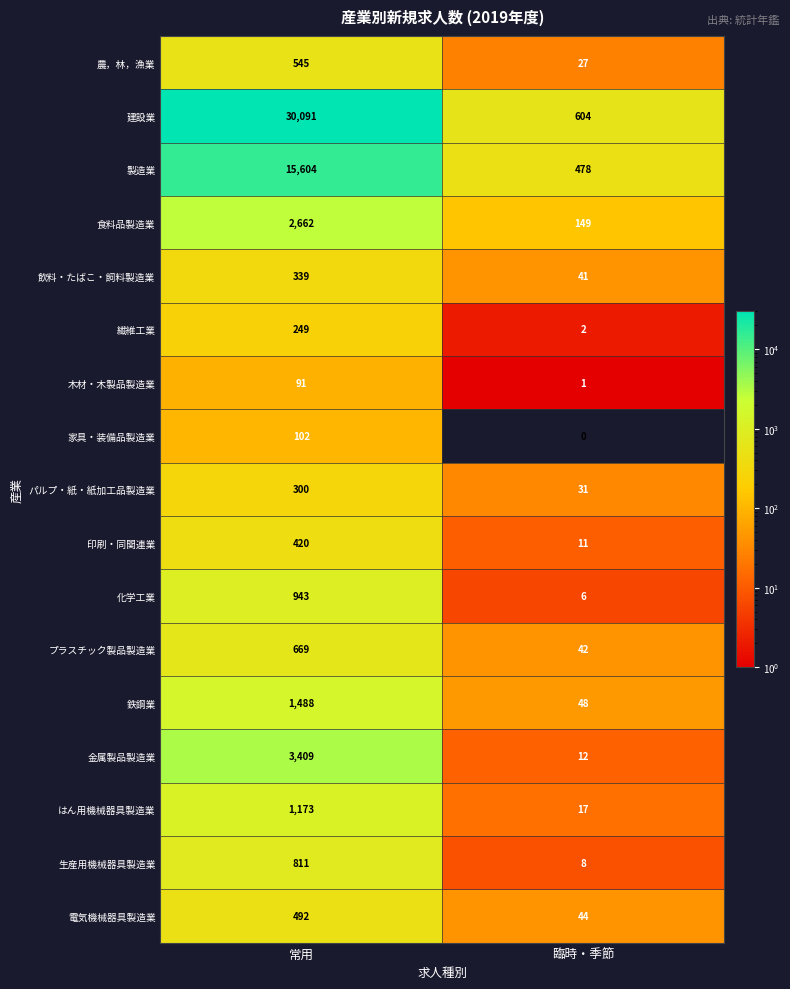

At which category is the sum across all series the highest?

常用